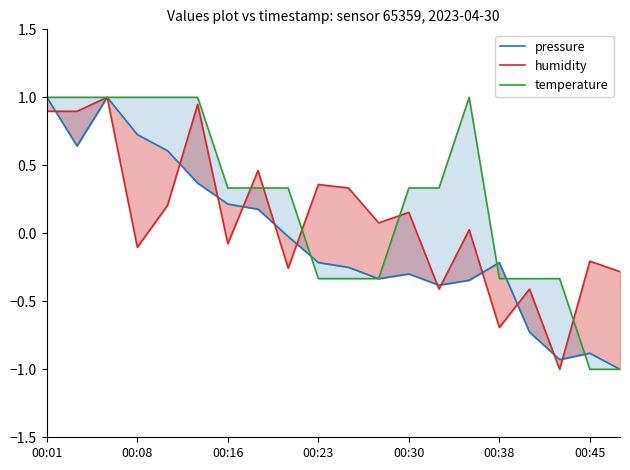

How many values in the humidity series exceed 0?

11